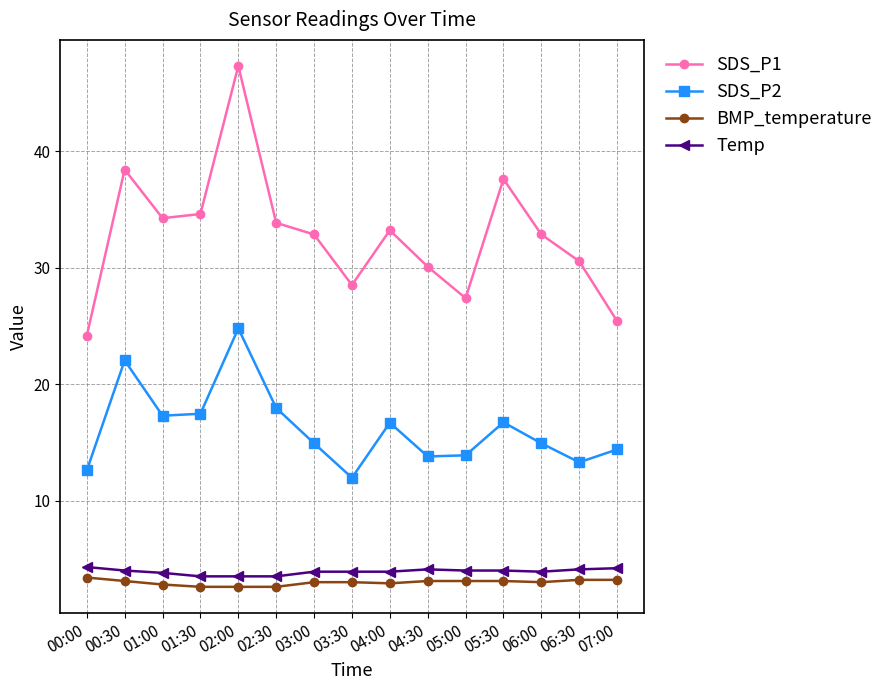

What is the difference between the maximum and minimum values in the SDS_P1 series?

23.2